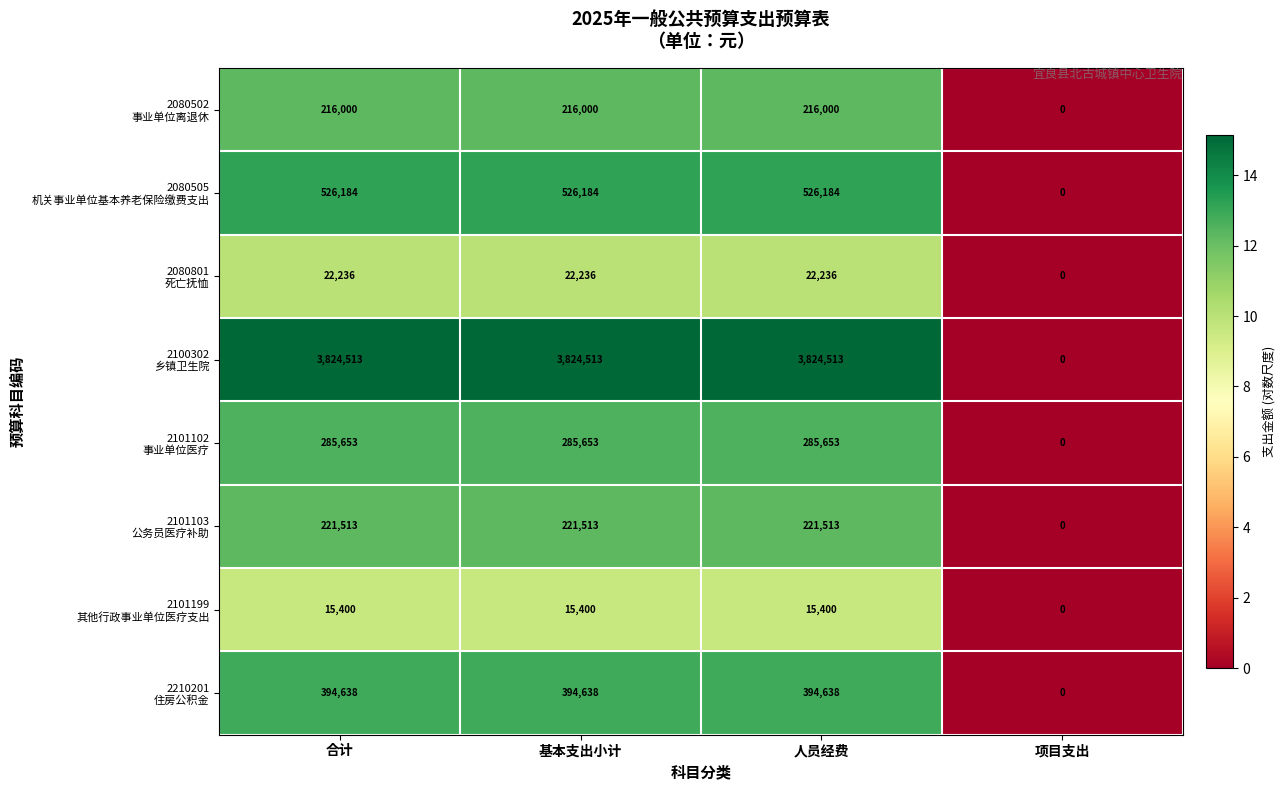

What is the total value across all series at 基本支出小计?

5506137